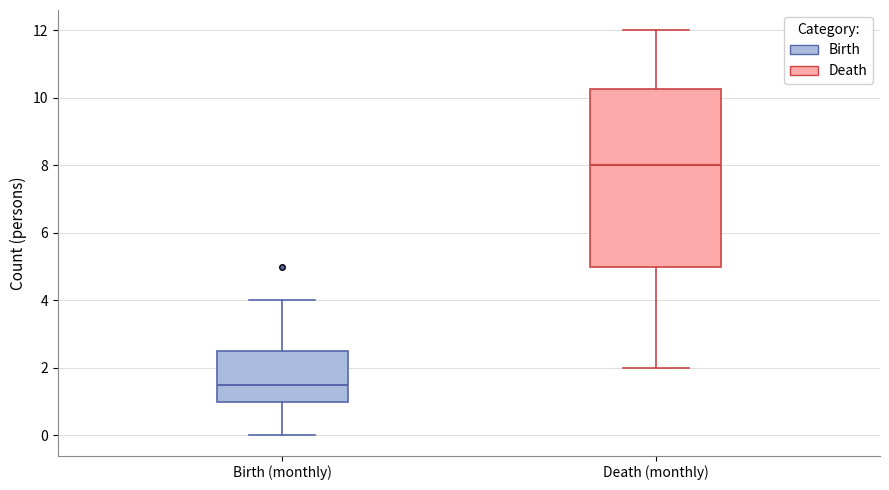

Comparing the boxes themselves (not the whiskers), which one is the tallest?

Death (monthly)